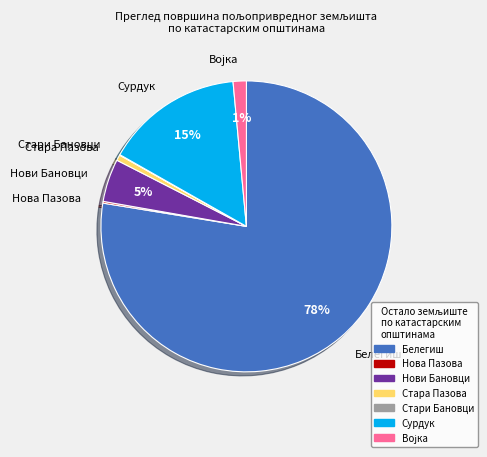

To the nearest percent, what is the average slice percentage?

14%